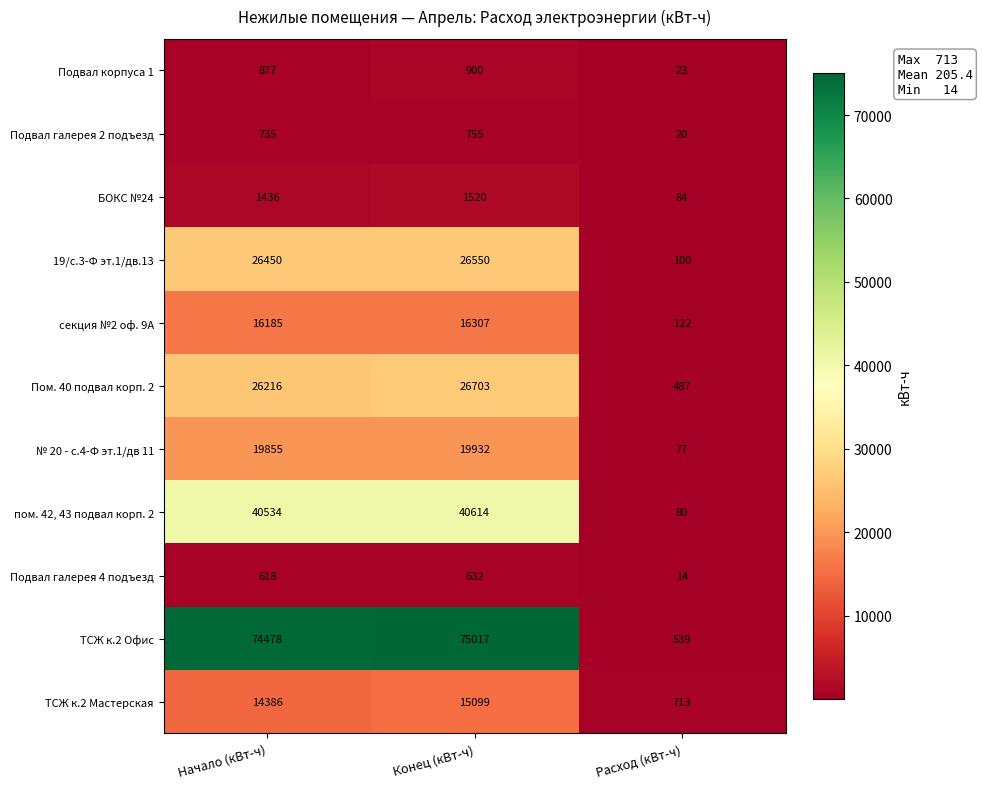

Count the number of categories in the chart.

3